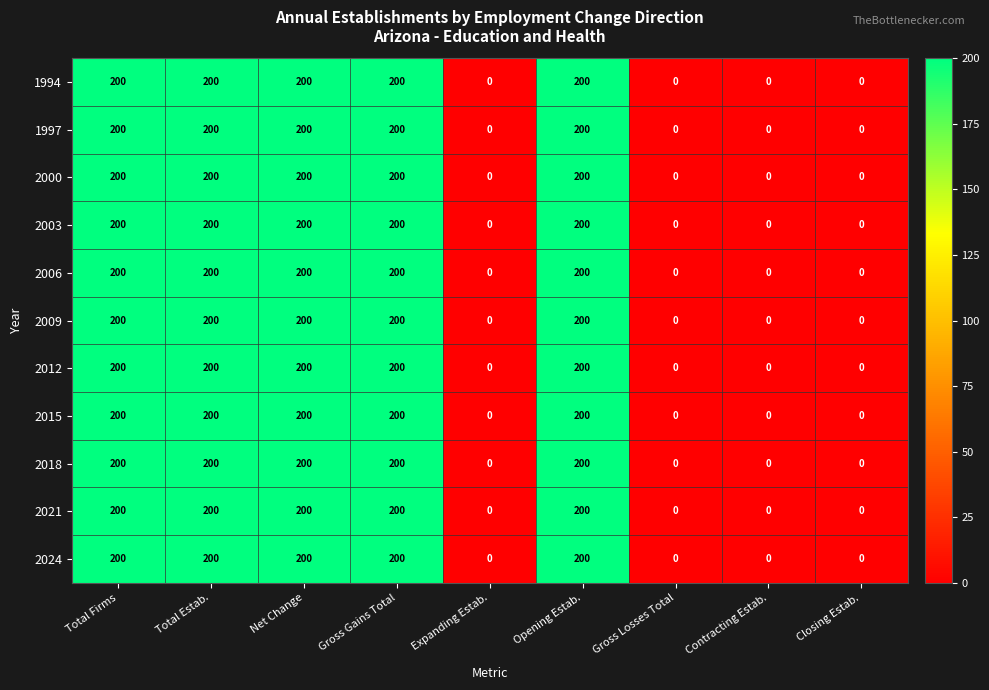

At how many categories does at least one series exceed 193?

5